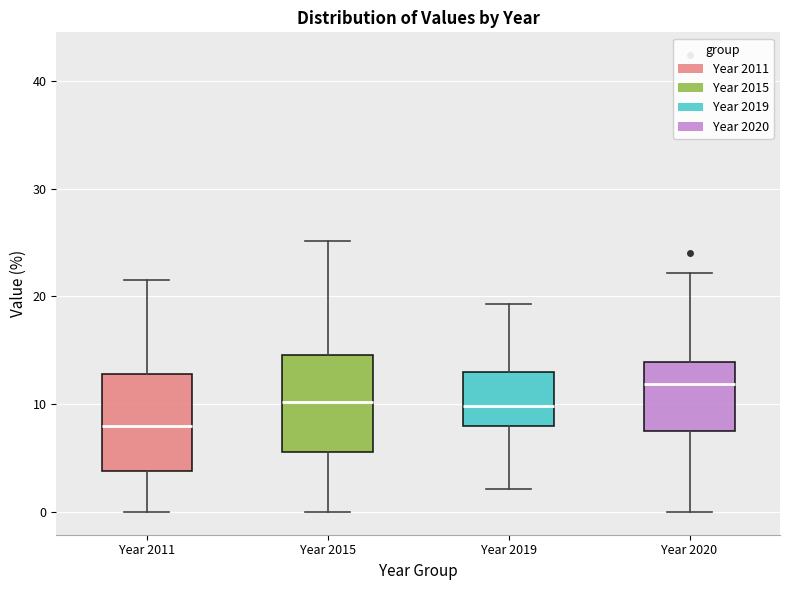

Where is the lower edge of the box for Year 2011 on the y-axis? The values are not printed on the chart, so give them approximately, as read against the axis.

4